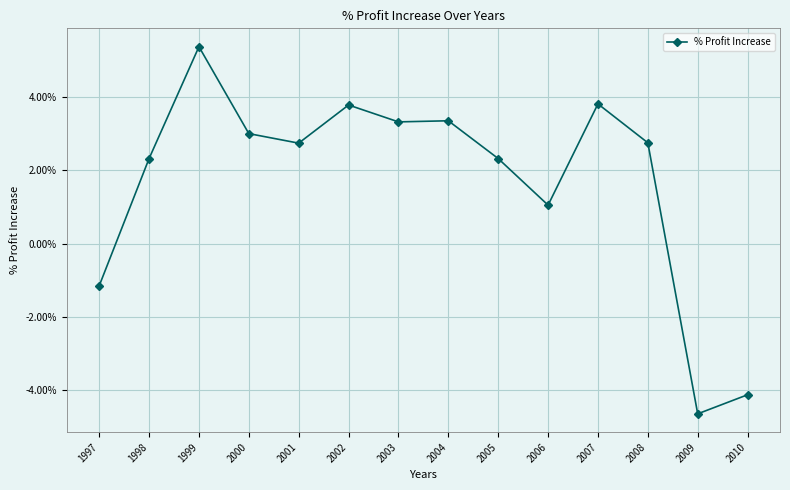

True or false: the data has more than 2 interior local peaks.

True